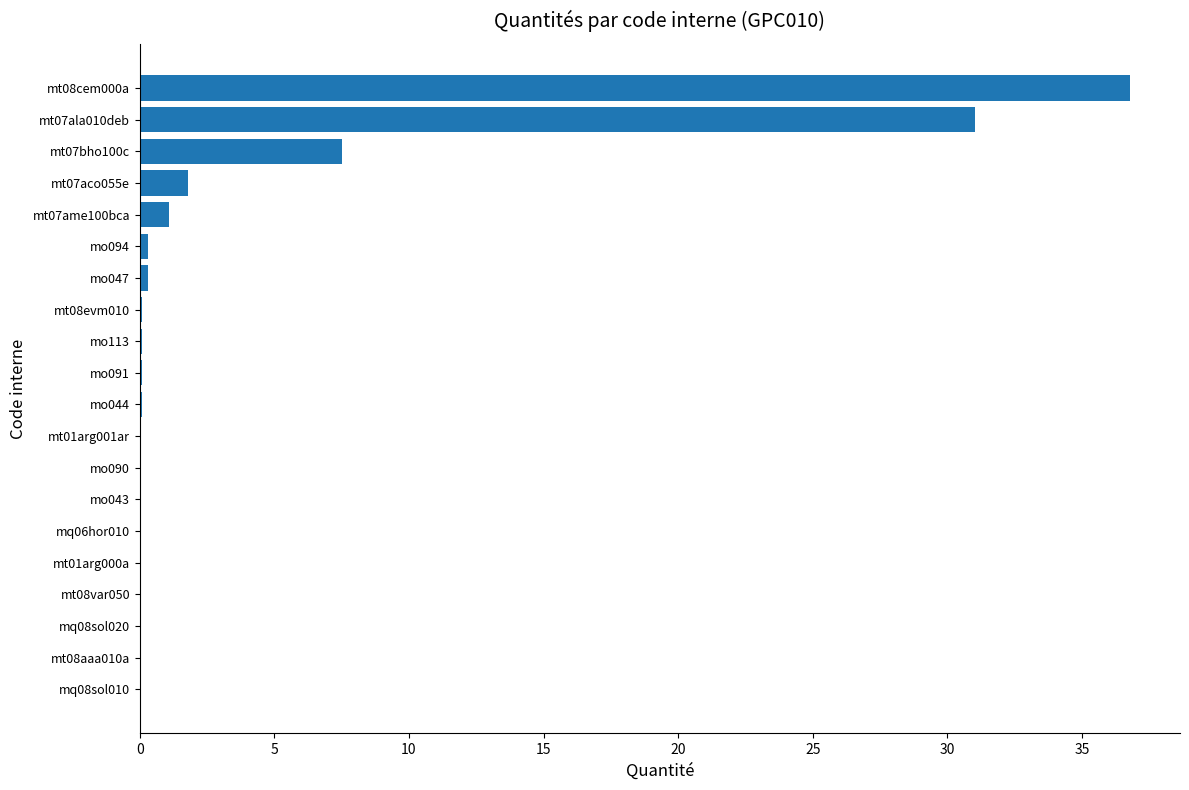

Where is the data nearest to the value 18?

mt07bho100c